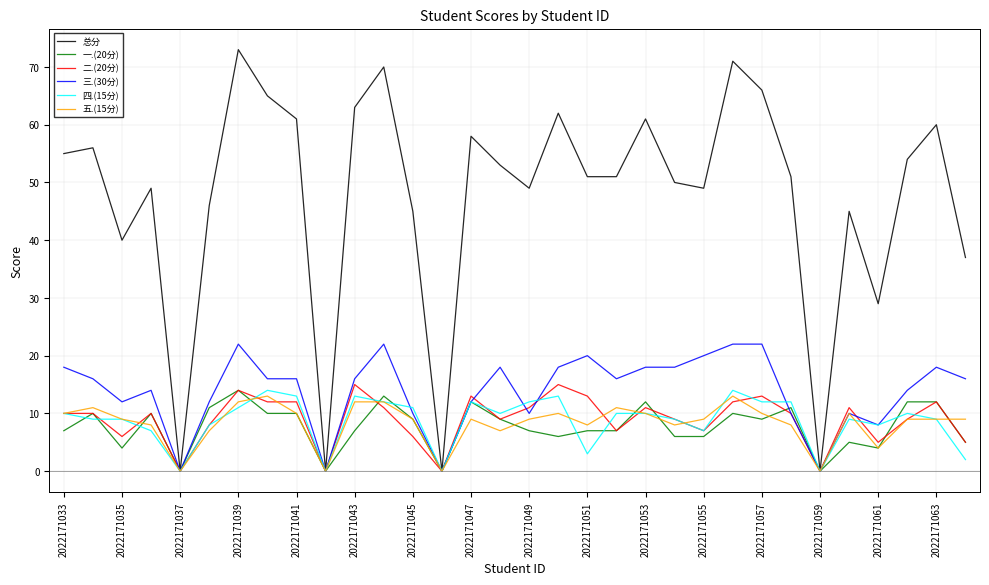

Which series has the largest total across all categories?

总分